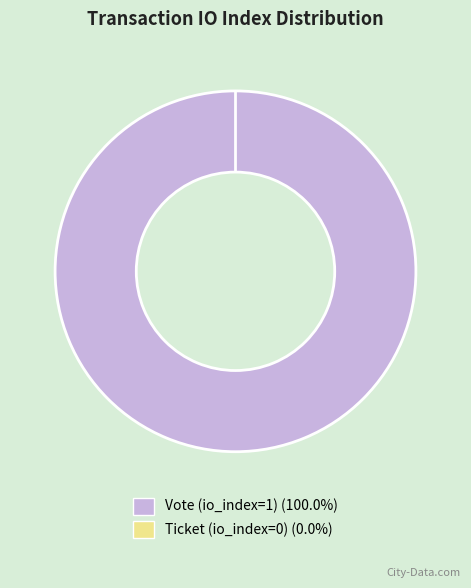

What is the smallest slice in the pie chart?

Ticket (io_index=0)